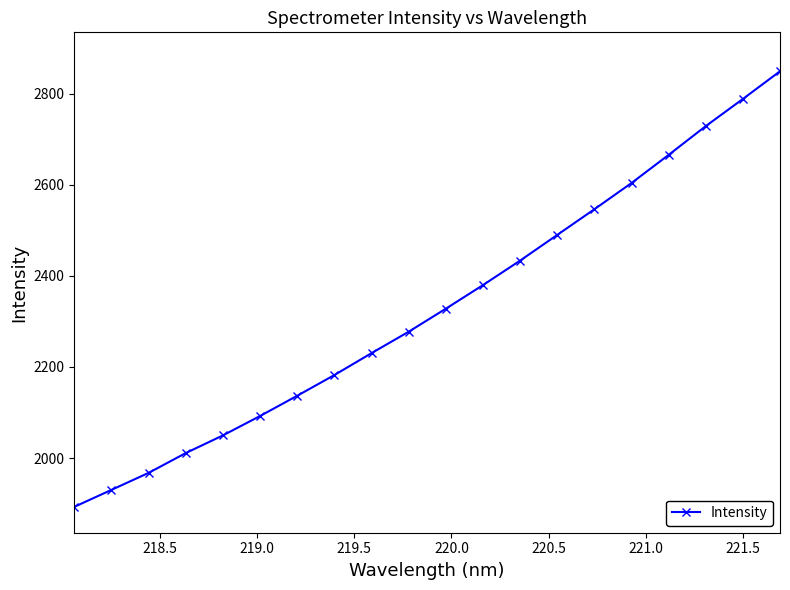

What is the average value?

2329.2